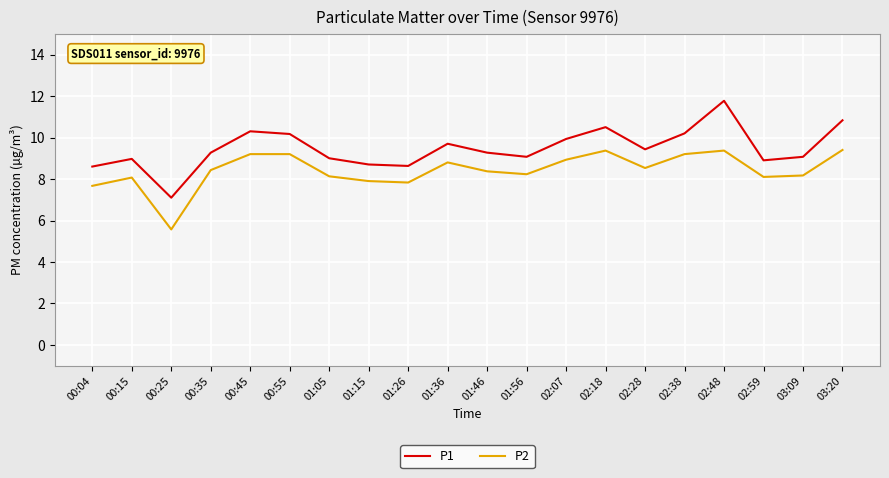

True or false: P1 and P2 cross at least once.

False